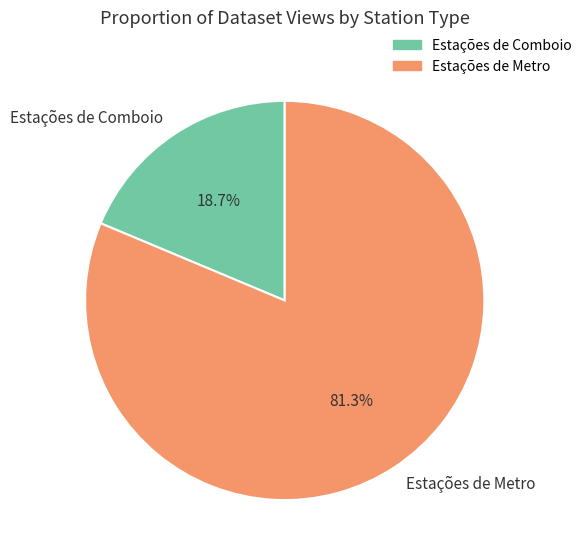

To the nearest percent, what is the average slice percentage?

50%